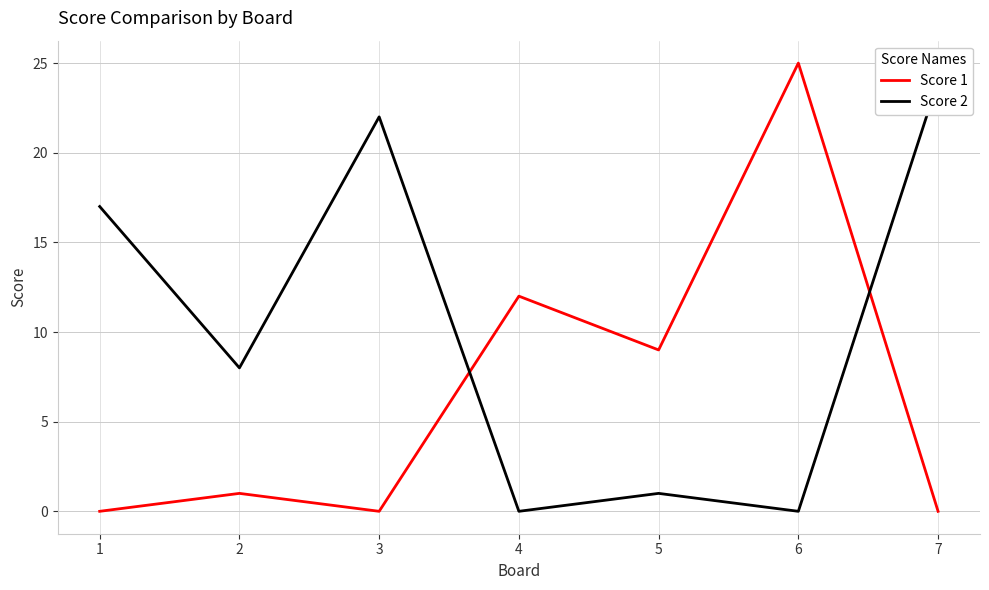

Where does the Score 2 series first go above 8?

1